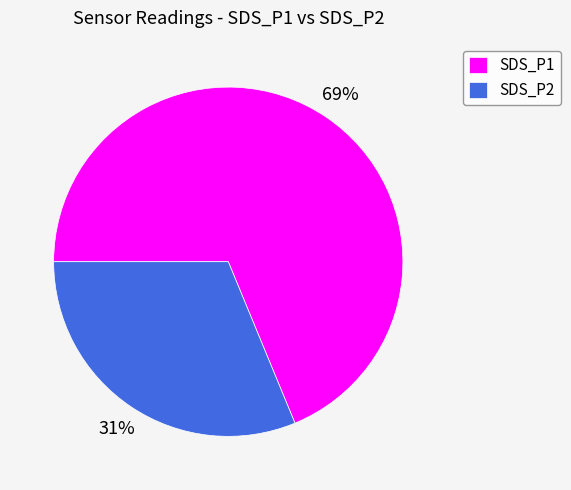

Is there any slice that represents more than half of the pie?

Yes